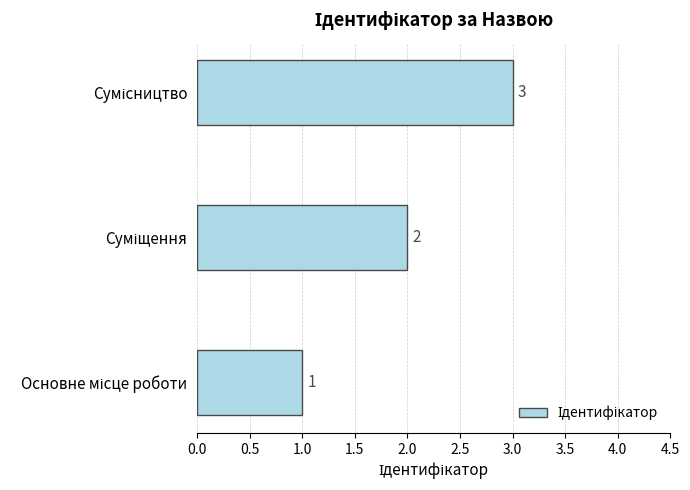

What is the maximum value shown in the chart?

3